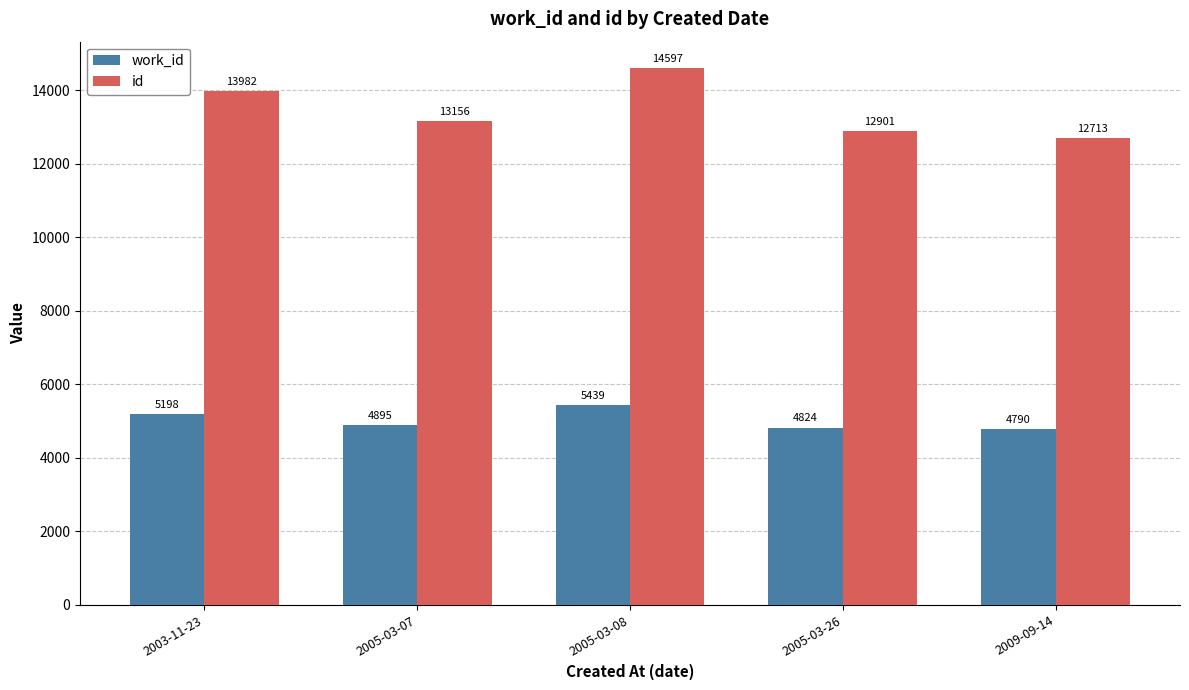

What is the label of the 1st bar from the left?

2003-11-23